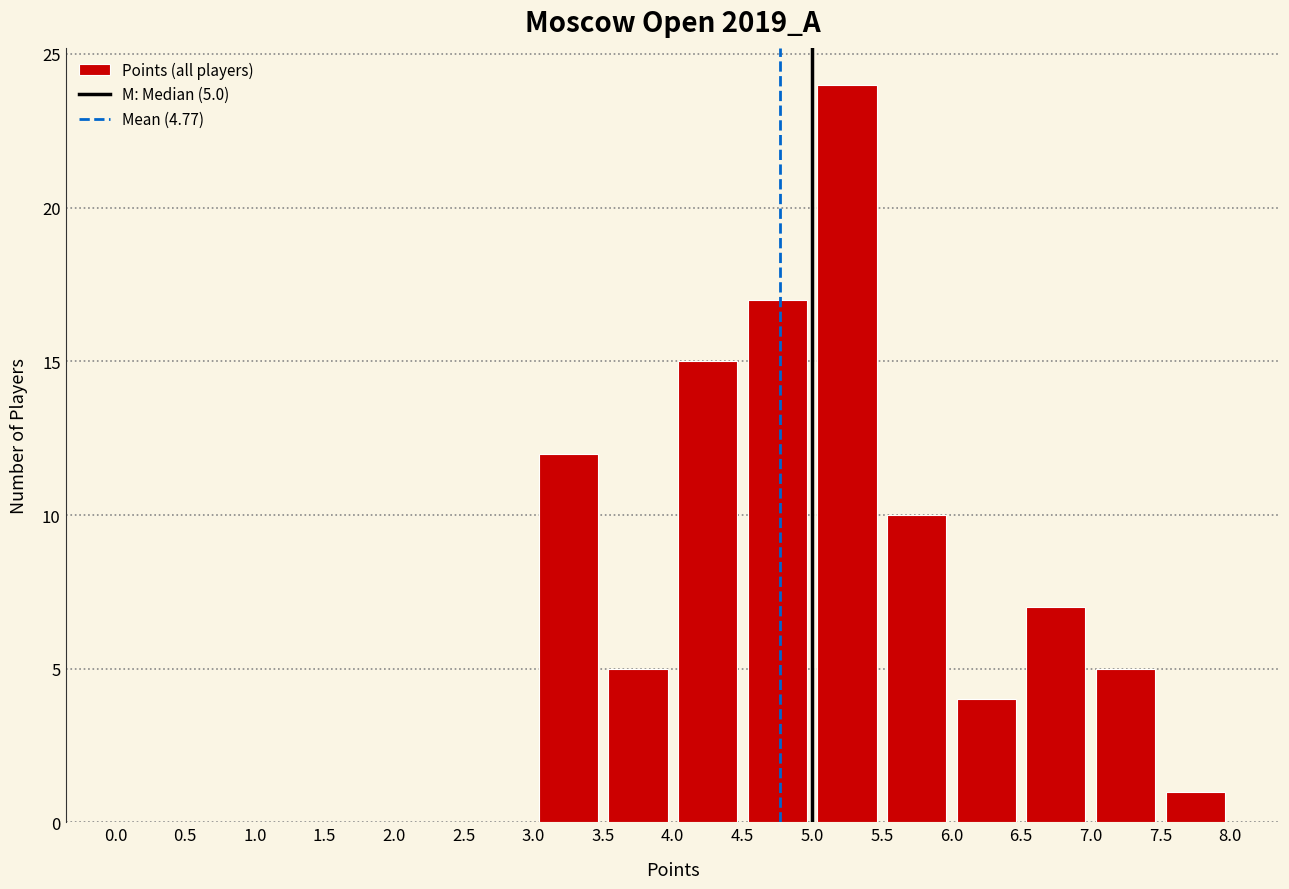

Which range on the x-axis has the tallest bar?

5.0 to 5.5